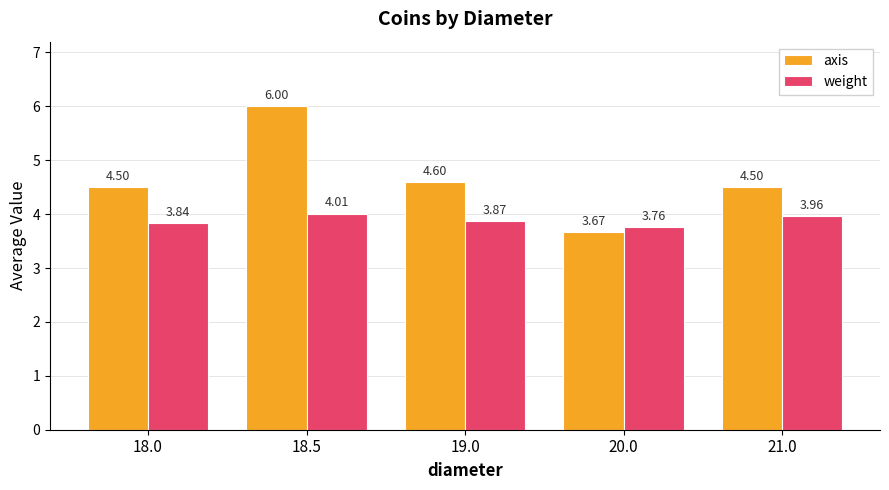

What is the spread (max minus min) of values at 20.0?

0.1